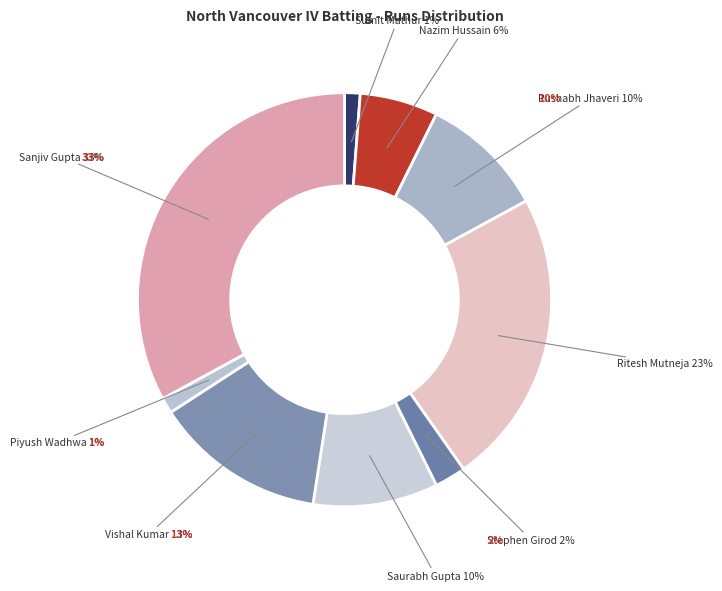

What percentage is the Sanjiv Gupta slice, to the nearest percent?

33%